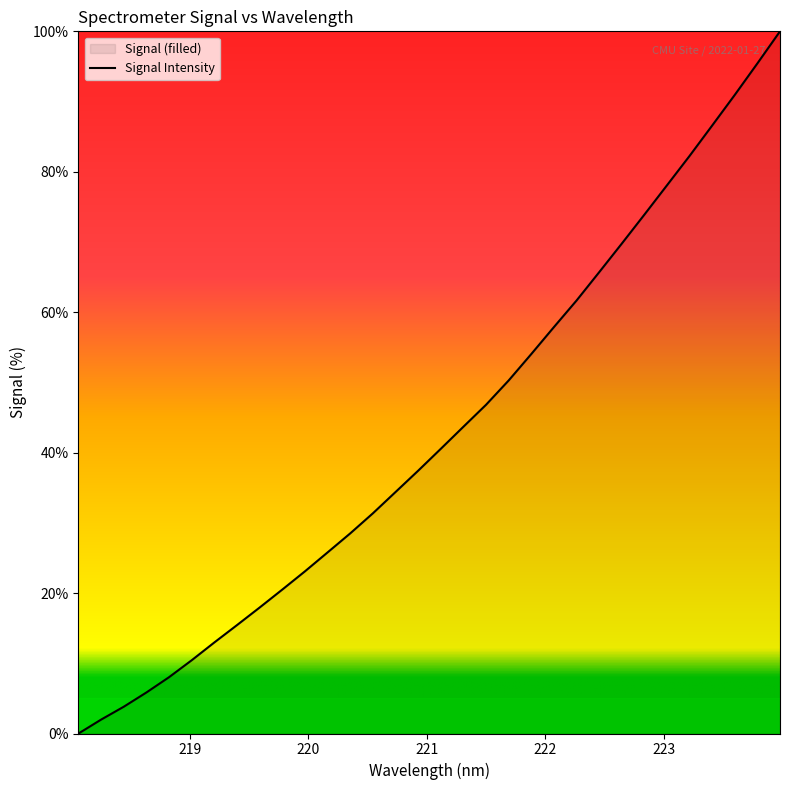

What is the greatest value displayed?

100.0